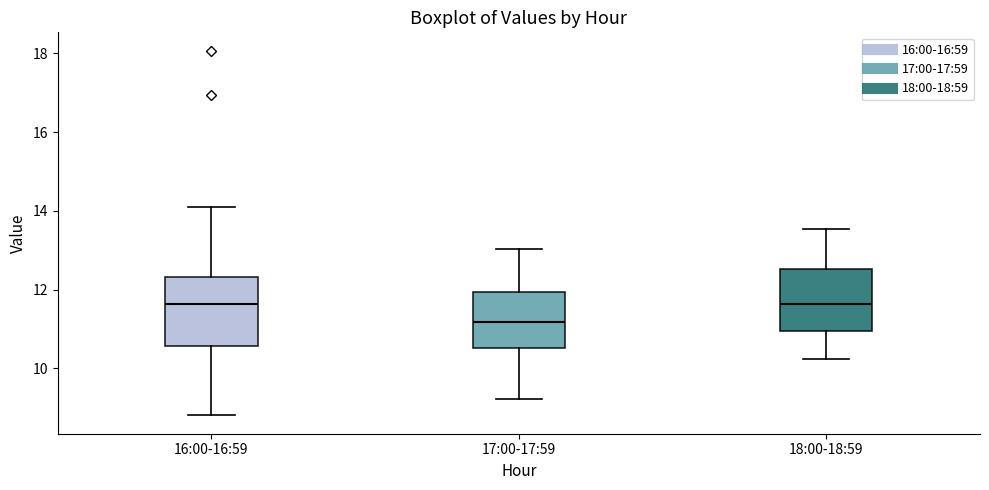

Where is the lower edge of the box for 17:00-17:59 on the y-axis? The values are not printed on the chart, so give them approximately, as read against the axis.

10.6